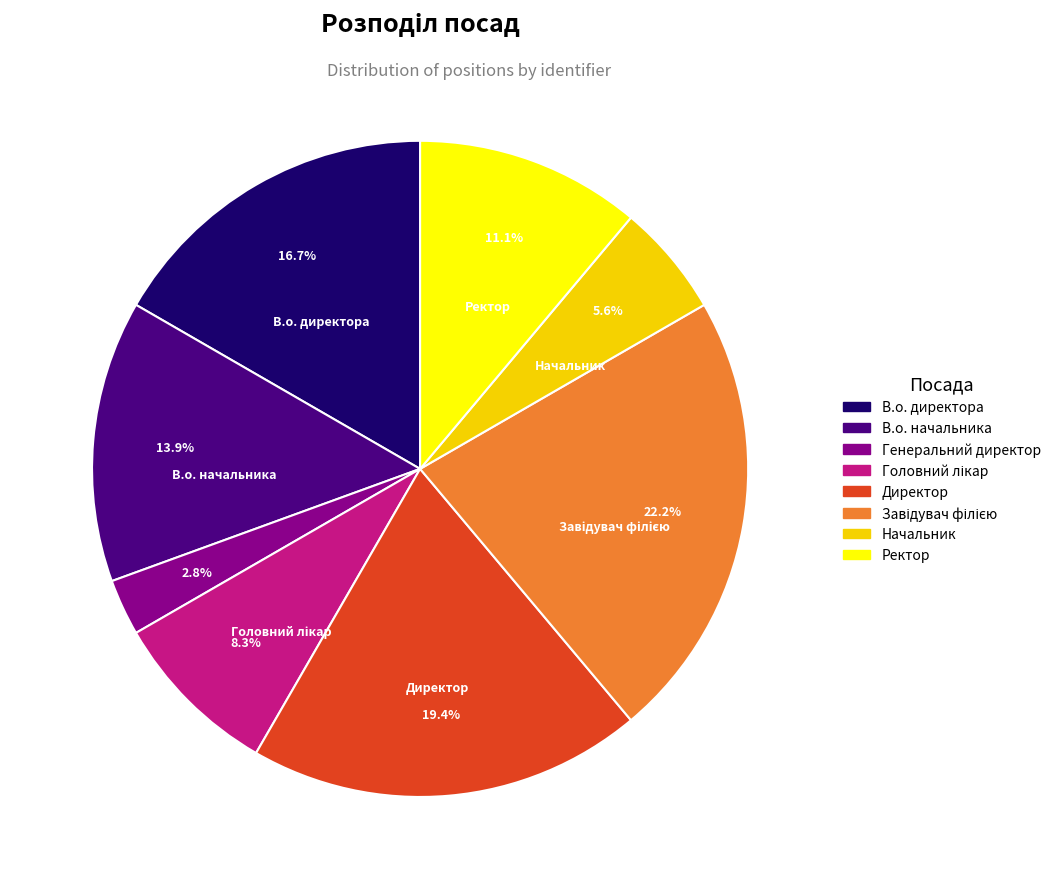

What percentage is NOT represented by Начальник?

94.4%